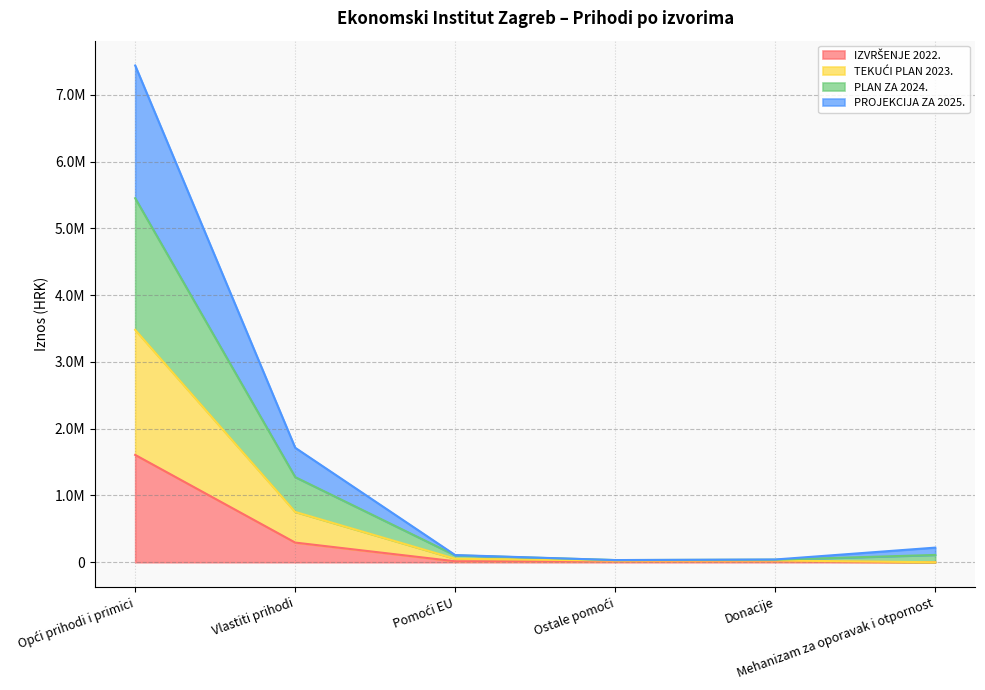

How many values in the TEKUĆI PLAN 2023. series exceed 109559?

2